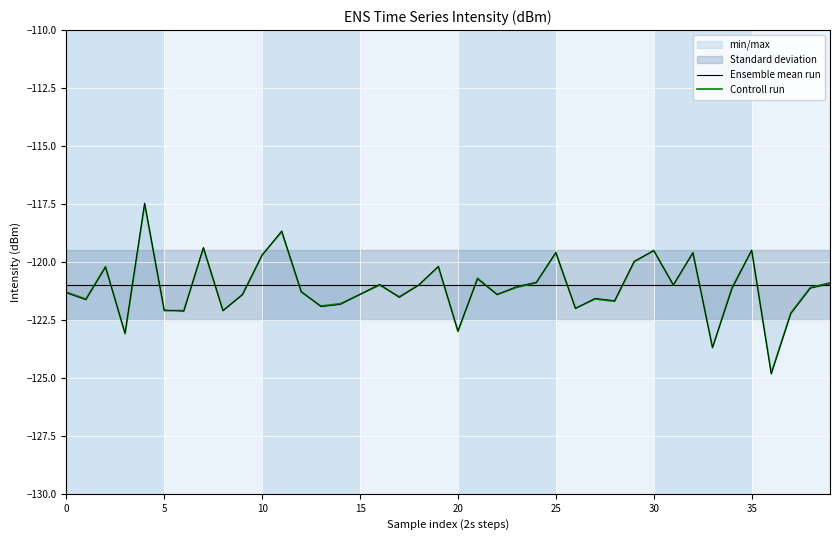

What is the highest value of the Controll run series?

-117.5